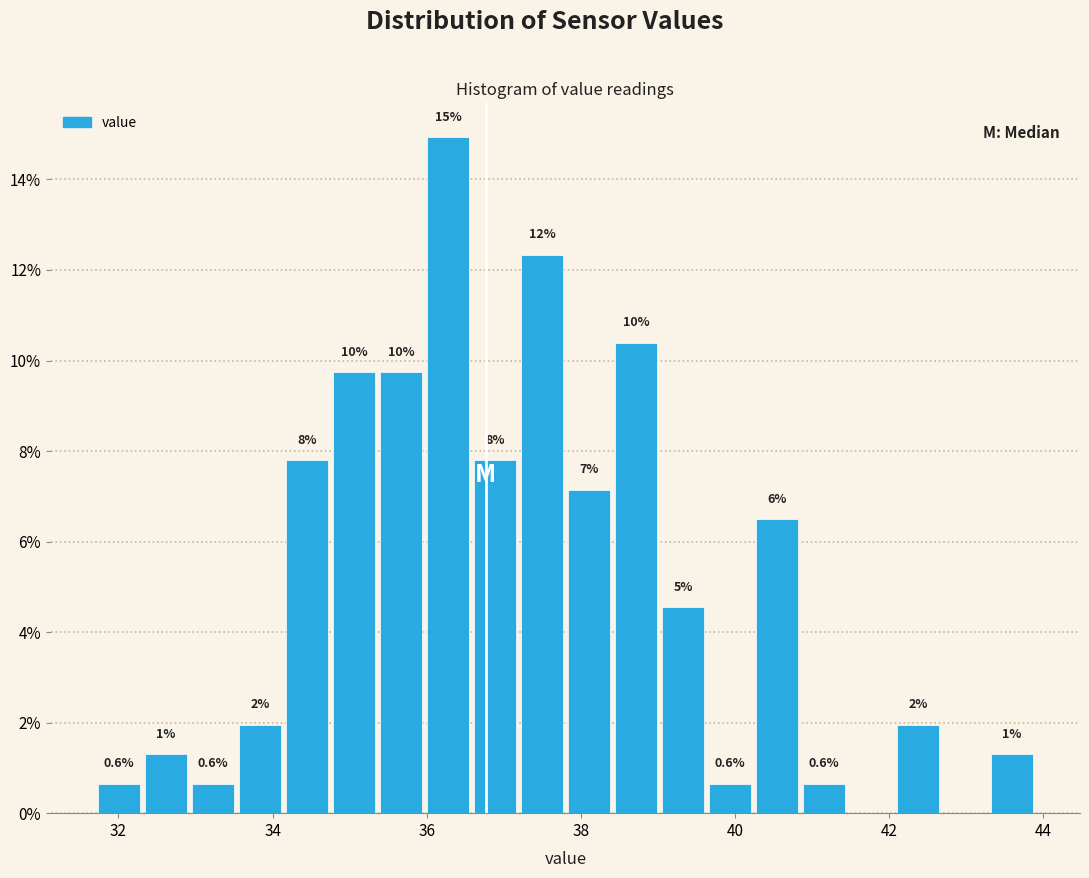

Around what value on the x-axis is the tallest bar? Give the approximate position of its centre, as read against the axis.

36.2